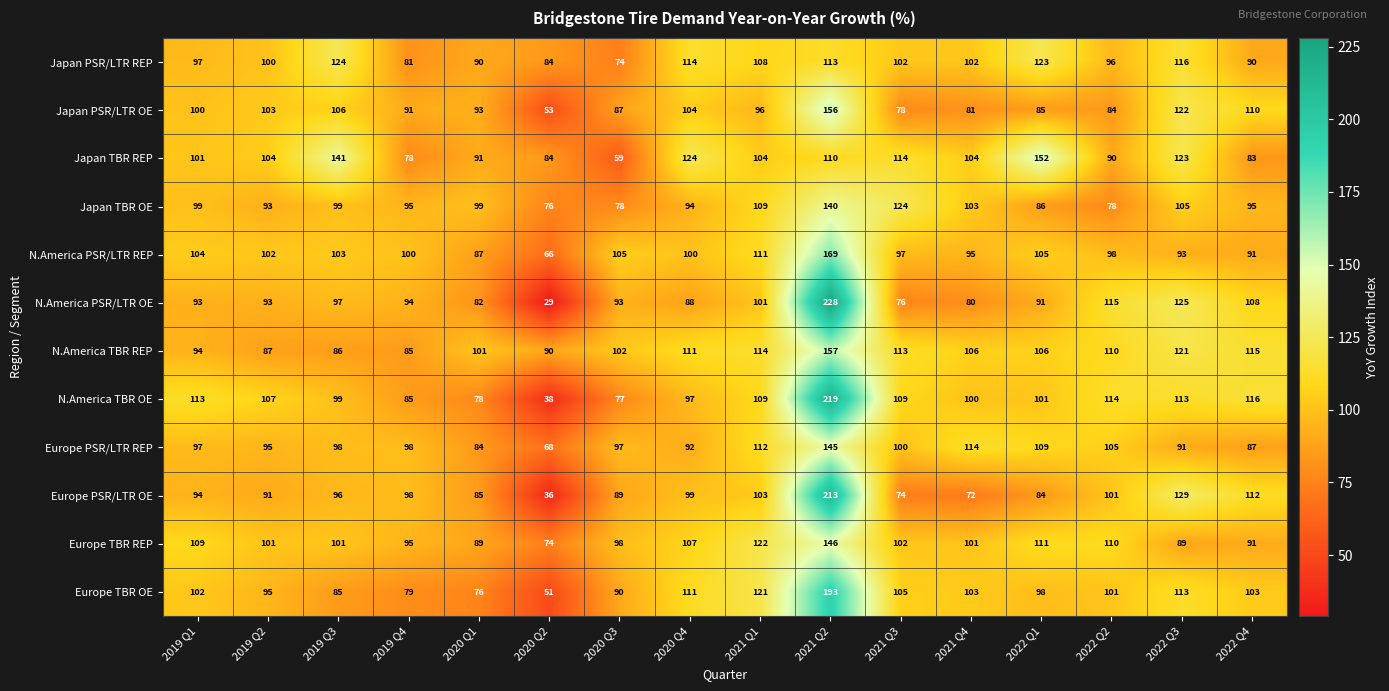

List the series in order of their peak value, highest first.

N.America PSR/LTR OE, N.America TBR OE, Europe PSR/LTR OE, Europe TBR OE, N.America PSR/LTR REP, N.America TBR REP, Japan PSR/LTR OE, Japan TBR REP, Europe TBR REP, Europe PSR/LTR REP, Japan TBR OE, Japan PSR/LTR REP